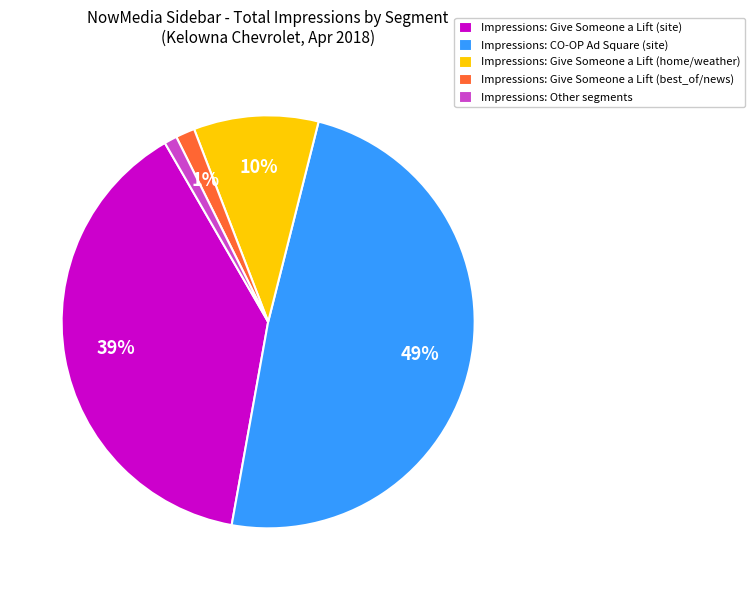

Do Impressions: Other segments and Impressions: Give Someone a Lift (site) together represent more than half of the pie?

No